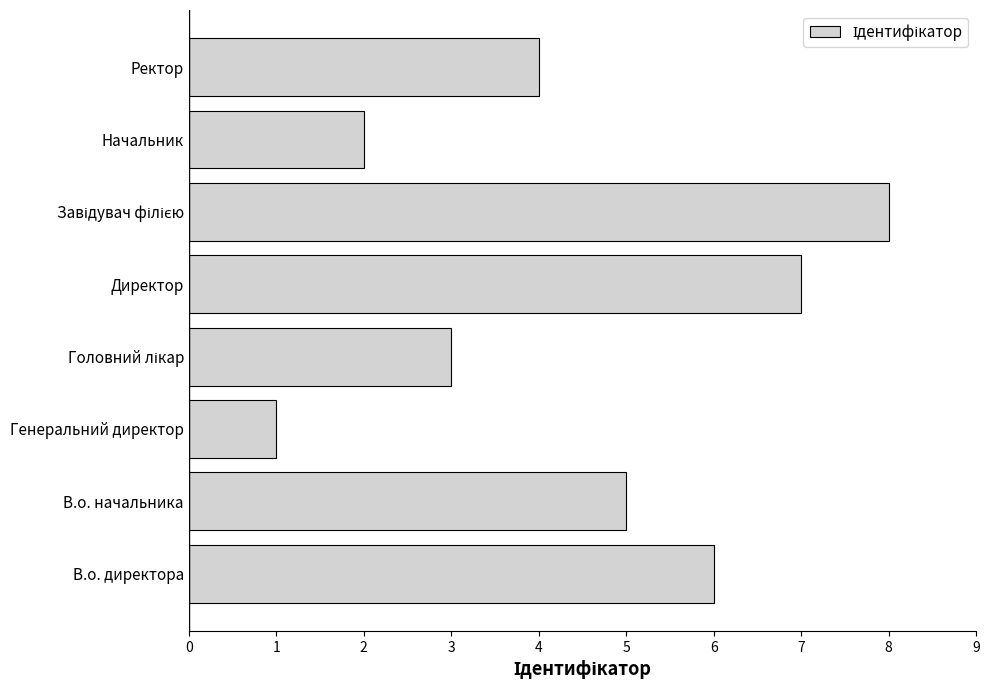

How many data points are less than 5?

4